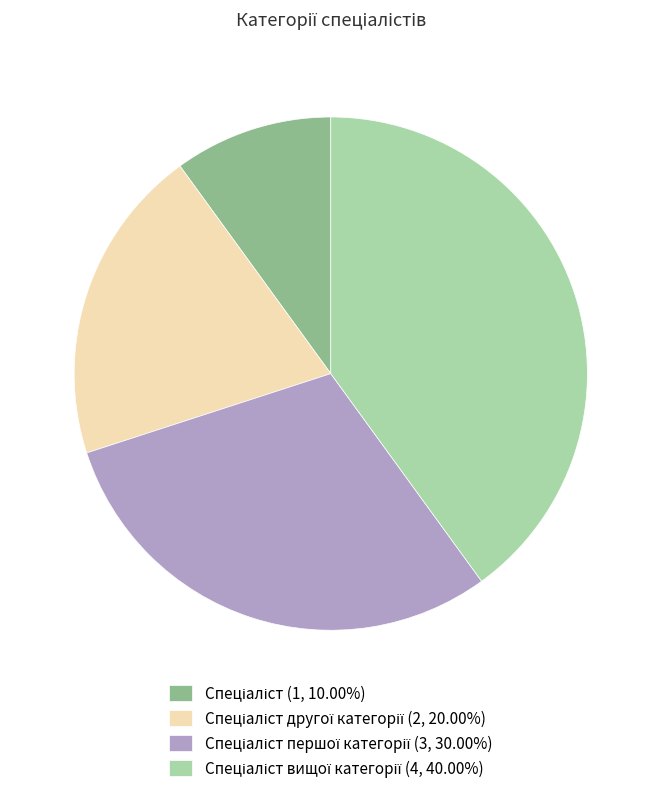

Is there a majority slice in this chart?

No